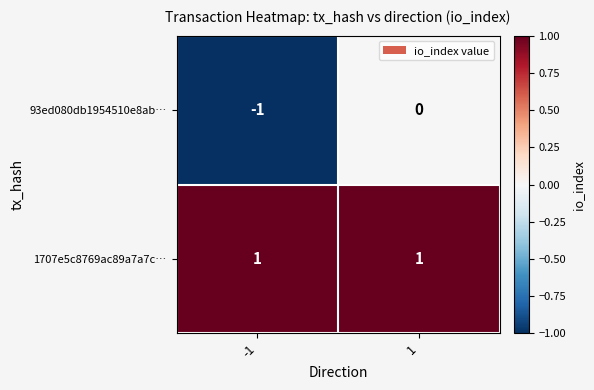

Rank the series by their average value, from highest to lowest.

1707e5c8769ac89a7a7c…, 93ed080db1954510e8ab…